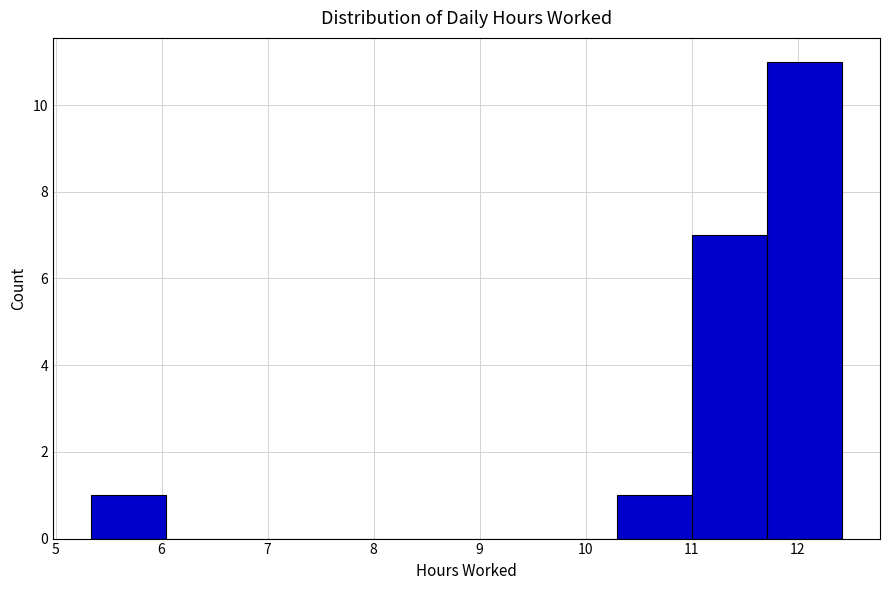

Reading left to right, transcribe this chart: for each bar, give the range it covers on the x-axis and its height. Neither the bar edges nor the heights are printed on the chart, so give them approximately, as read against the axes.

5.3 to 6.0: 1
6.0 to 6.7: 0
6.7 to 7.5: 0
7.5 to 8.2: 0
8.2 to 8.9: 0
8.9 to 9.6: 0
9.6 to 10.3: 0
10.3 to 11.0: 1
11.0 to 11.7: 7
11.7 to 12.4: 11